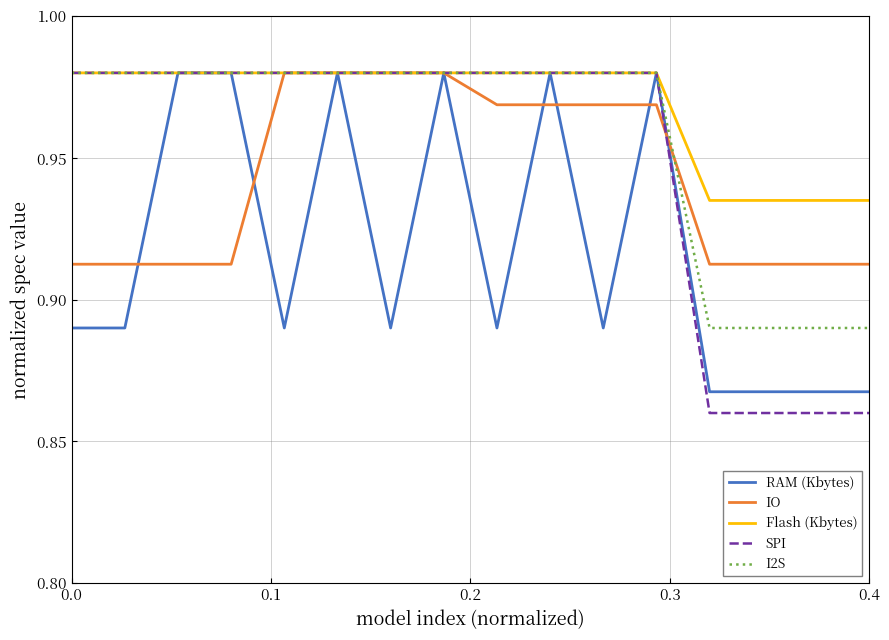

What is the difference between the second highest and second lowest values in the I2S series?

0.1